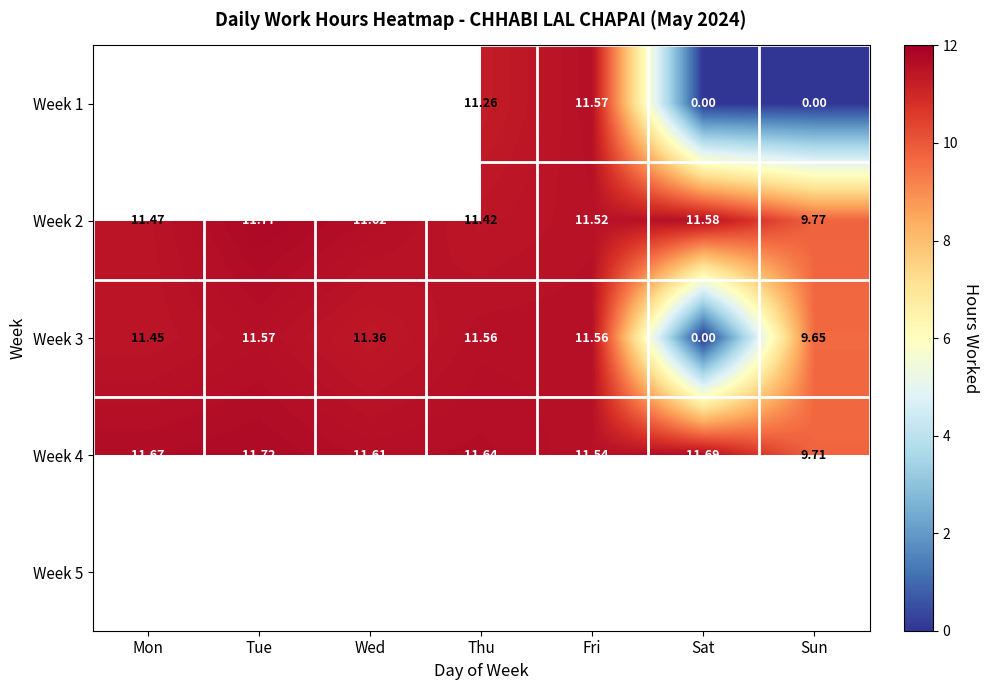

How many categories are shown in the chart?

7